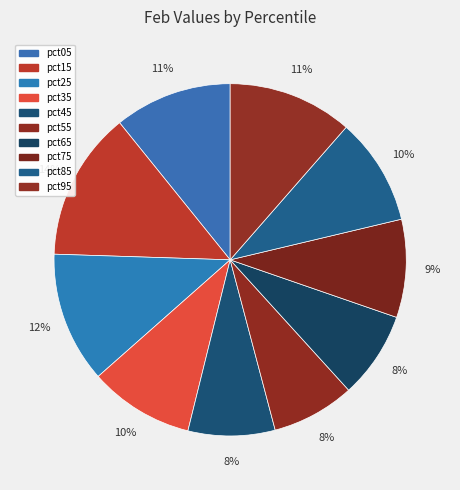

To the nearest percent, what is the difference between the pct25 and pct35 slice percentages?

2%